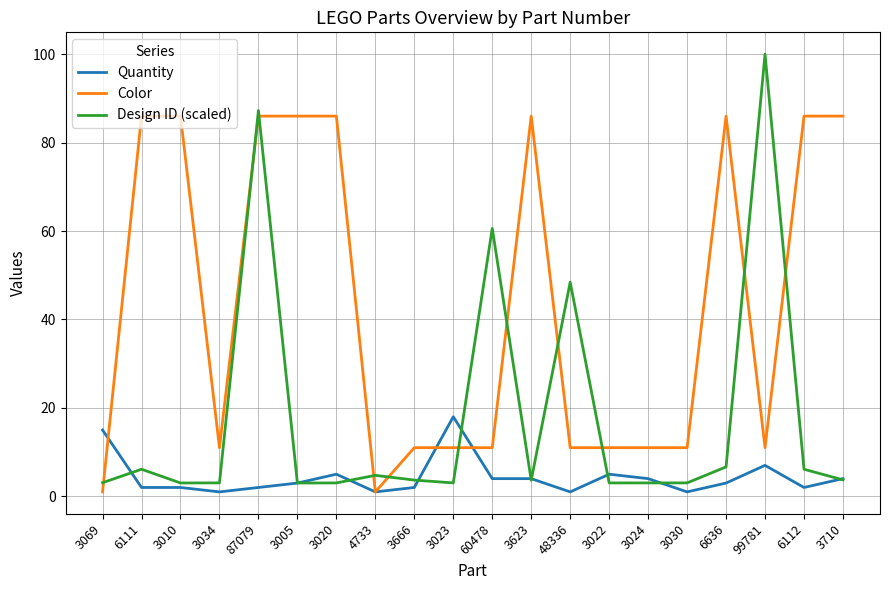

List the series in order of their overall mean, highest first.

Color, Design ID (scaled), Quantity